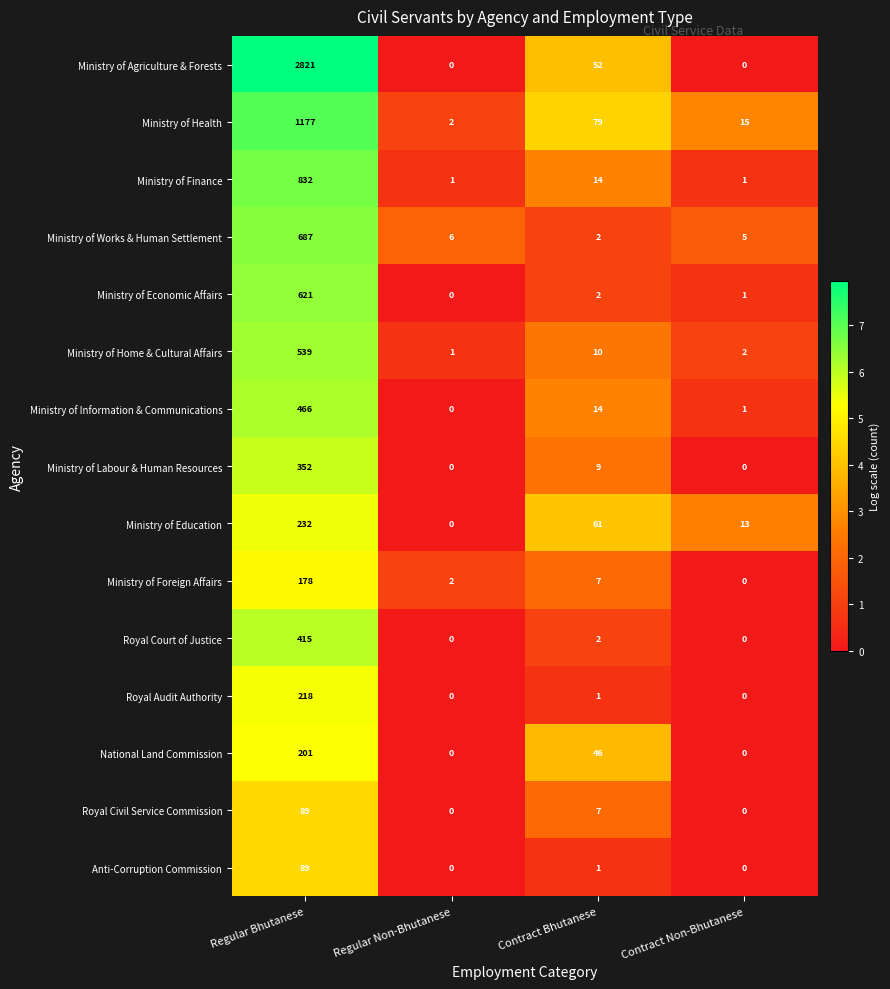

Which series has the largest range (max minus min)?

Ministry of Agriculture & Forests